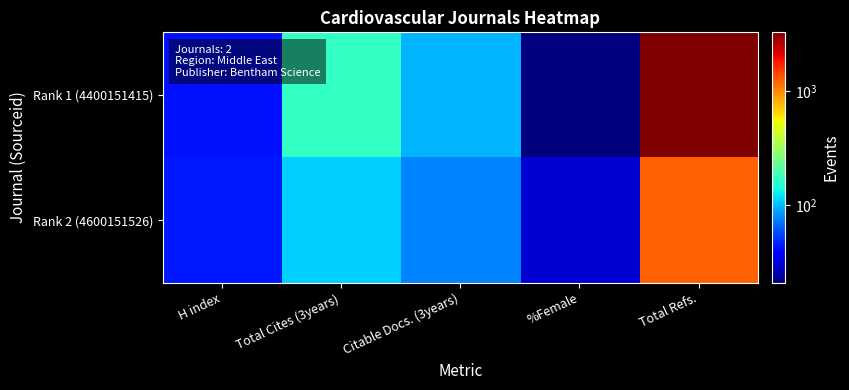

At which category does the chart reach its minimum across all series?

%Female